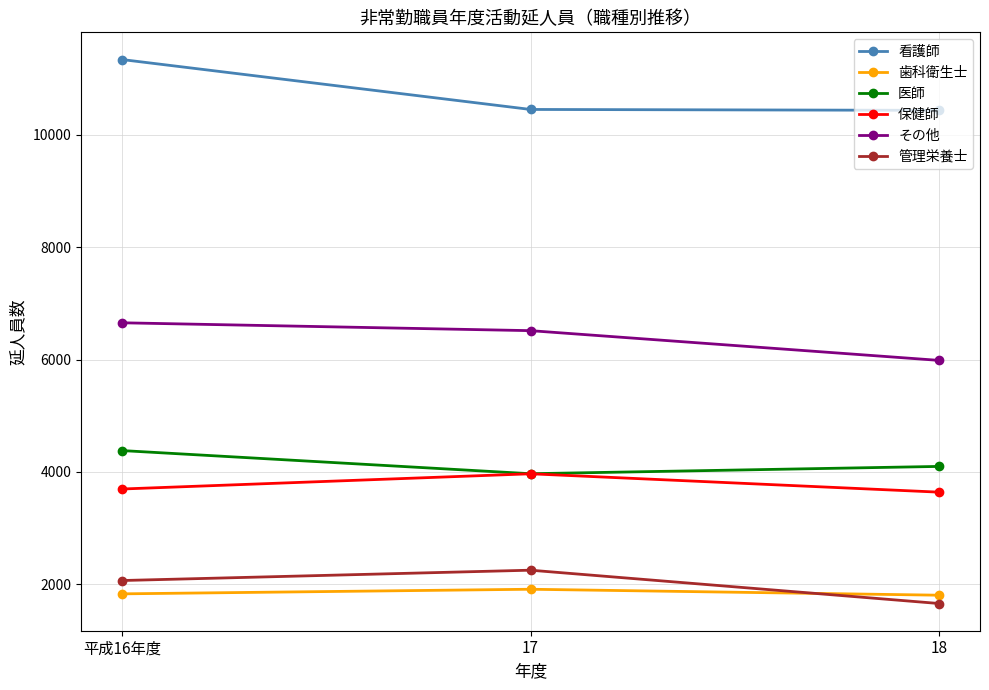

What is the total value across all series at 平成16年度?

29970